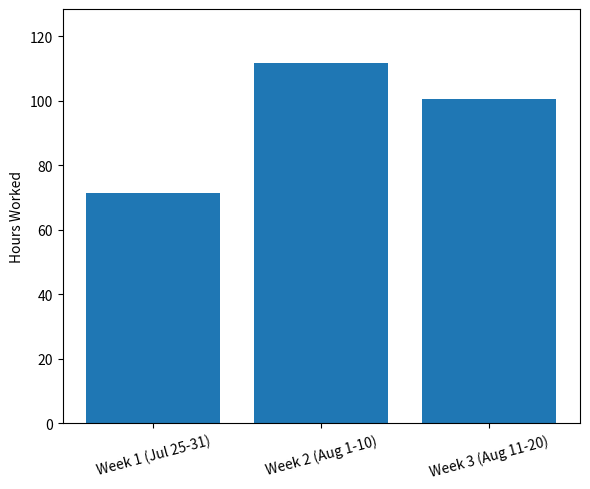

Reading right to left, transcribe all the data shown in this chart.

100.6	111.7	71.3